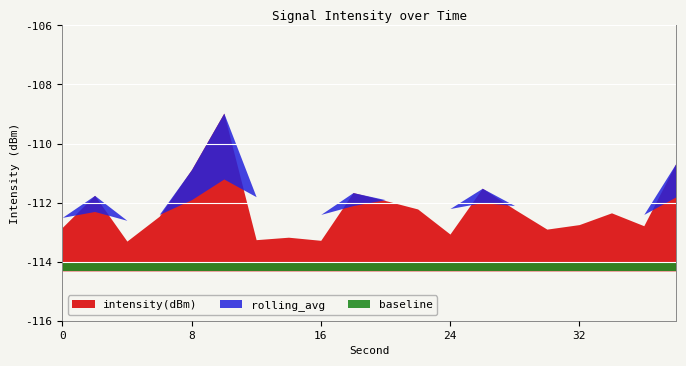

What value does the rolling_avg series have at 22?

-112.0